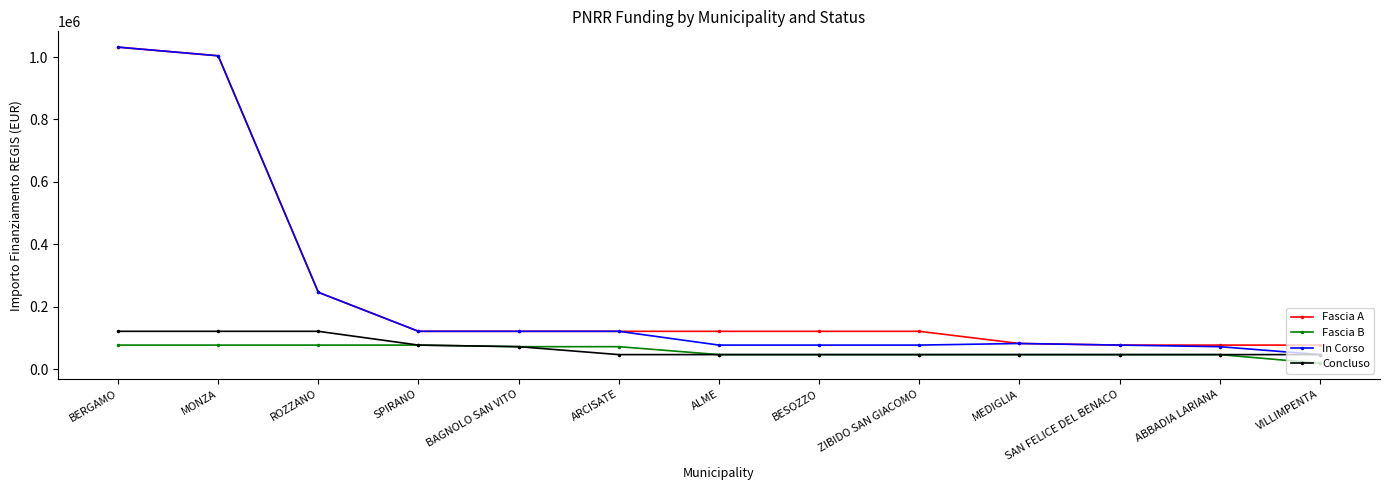

True or false: Fascia B and Fascia A intersect in this chart.

False